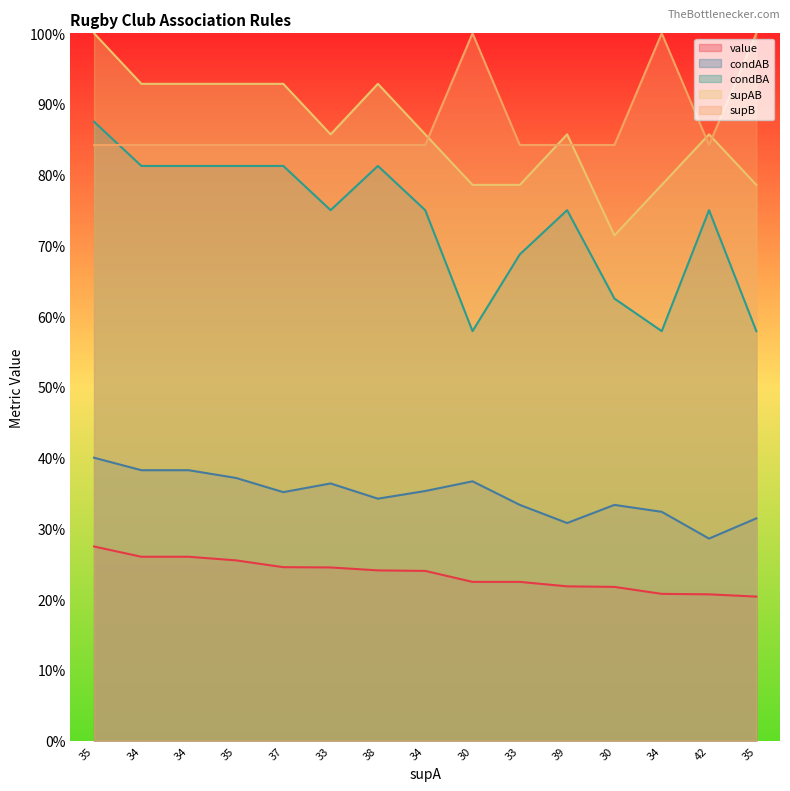

Rank the categories by condAB value from highest to lowest.

35, 34, 34, 35, 30, 33, 34, 37, 38, 33, 30, 34, 35, 39, 42